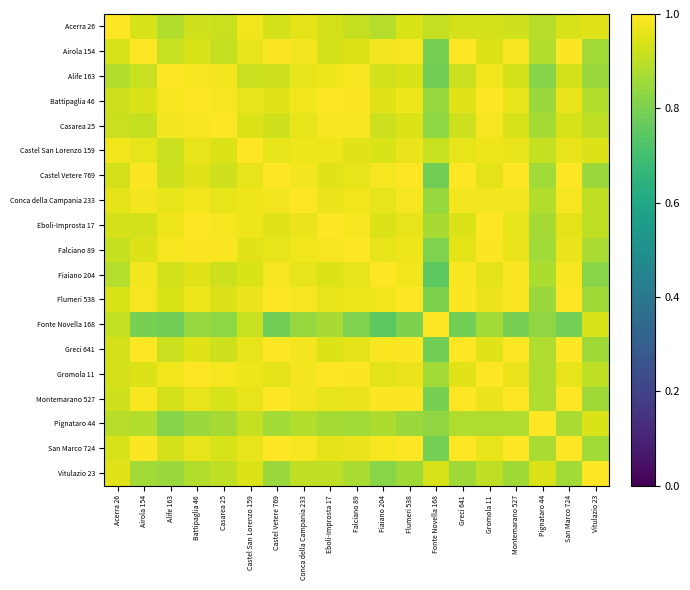

Which has a higher value, Greci 641 or Fiaiano 204?

Greci 641